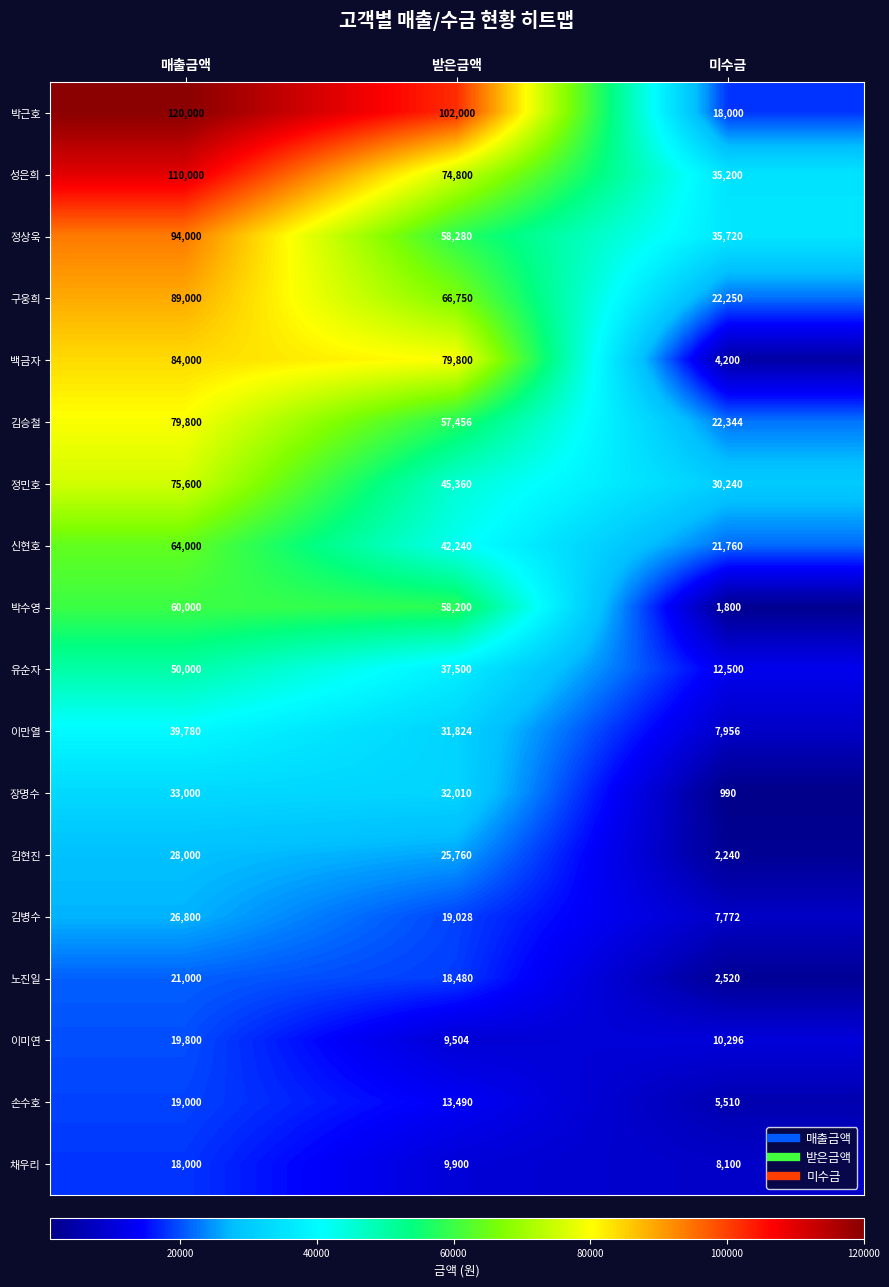

Which category has the highest value in the 채우리 series?

매출금액